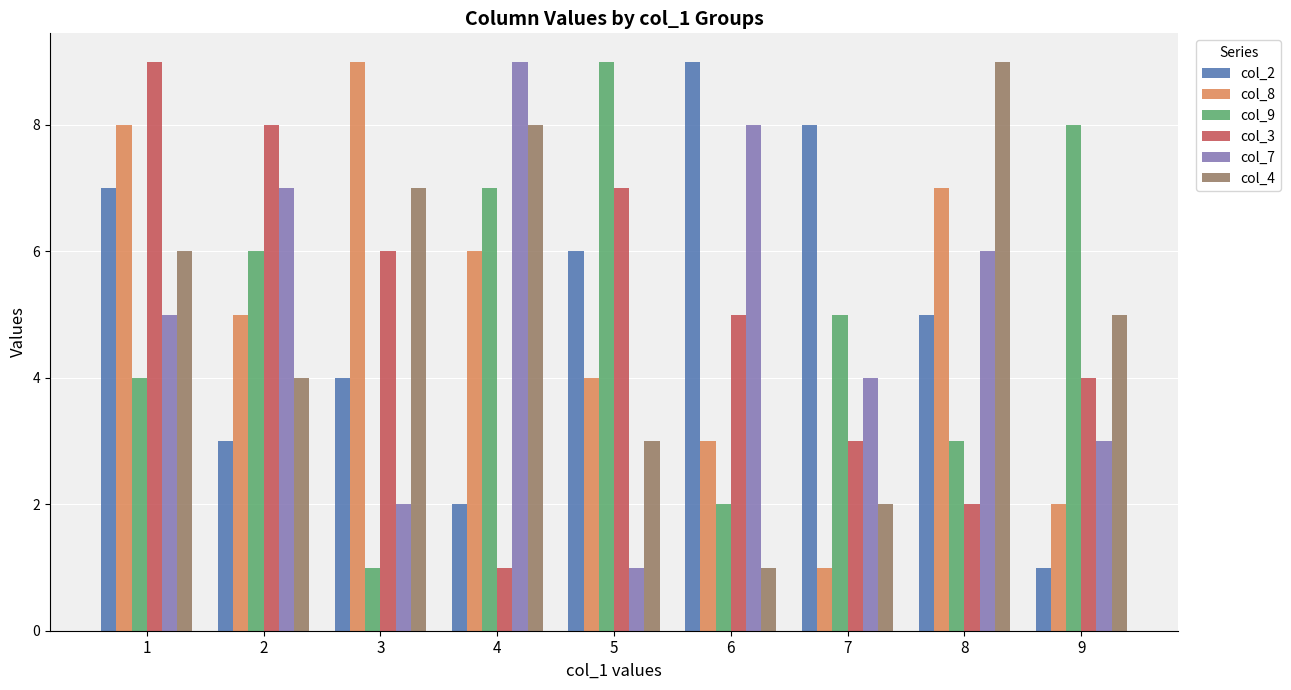

What is the difference between the maximum and minimum values in the col_9 series?

8